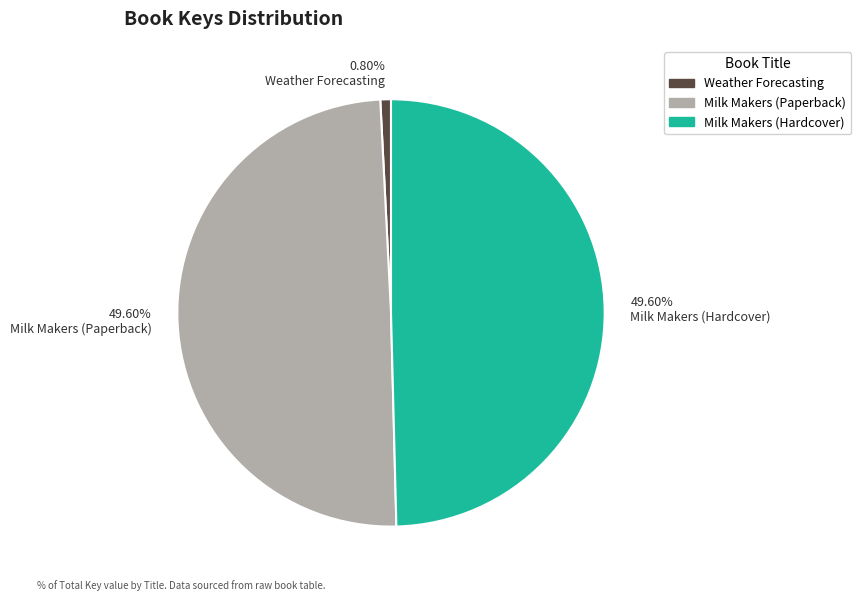

Do 49.60% Milk Makers (Hardcover) and 0.80% Weather Forecasting together represent more than half of the pie?

Yes